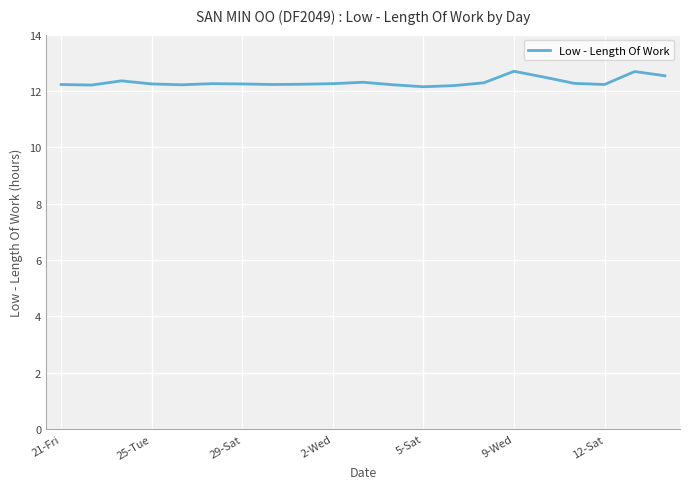

What is the greatest value displayed?

12.7